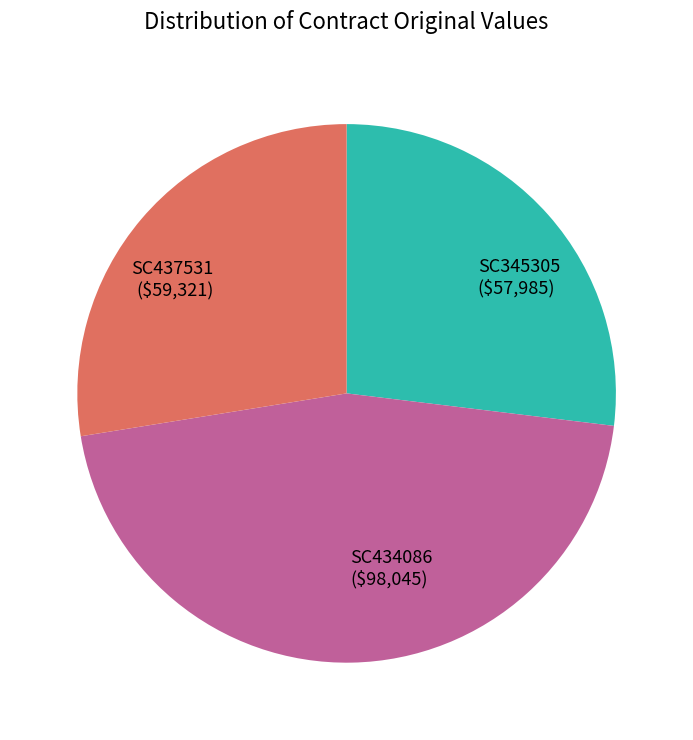

Approximately how many times larger is the value at SC345305 compared to SC434086?

0.6